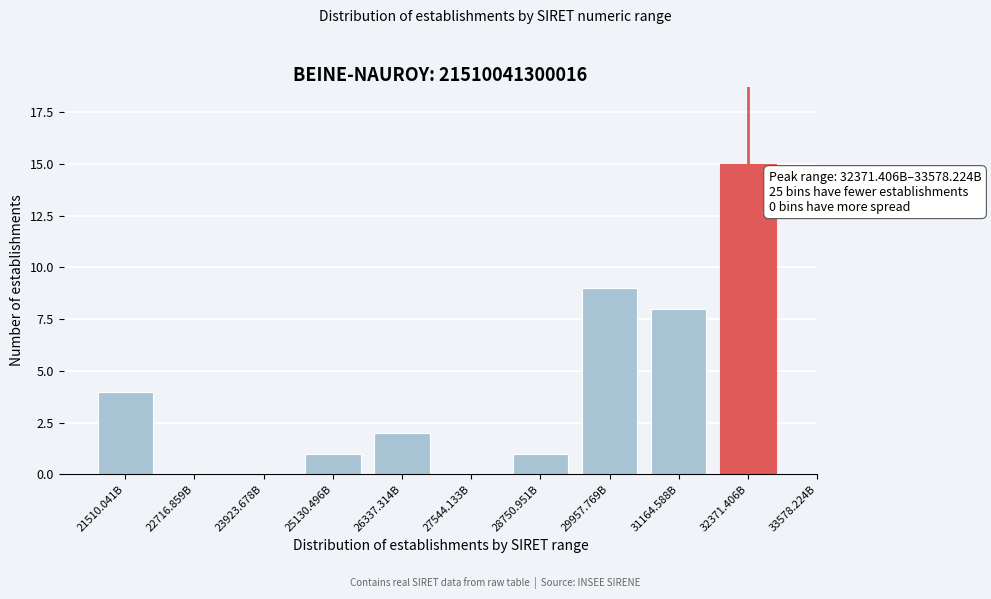

Reading right to left, extract all data points from this chart.

32371.406B=15	31164.588B=8	29957.769B=9	28750.951B=1	27544.133B=0	26337.314B=2	25130.496B=1	23923.678B=0	22716.859B=0	21510.041B=4